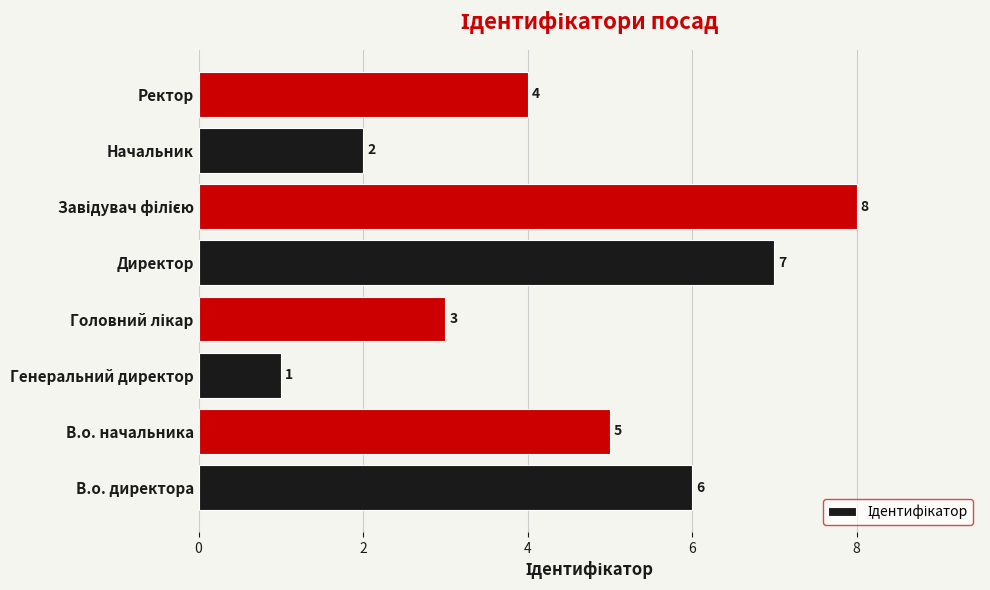

What is the difference between the maximum and minimum values?

7